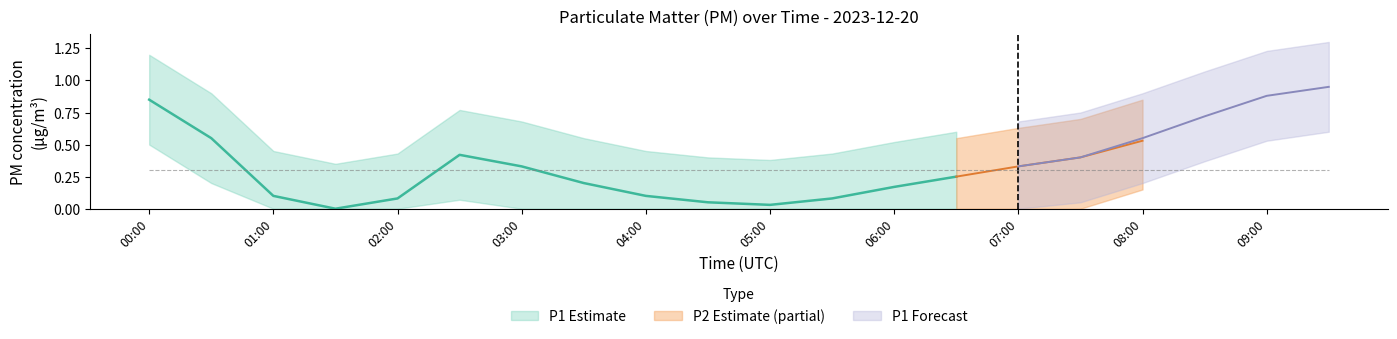

Is it true that P1 equals 0.8 at 00:00?

True